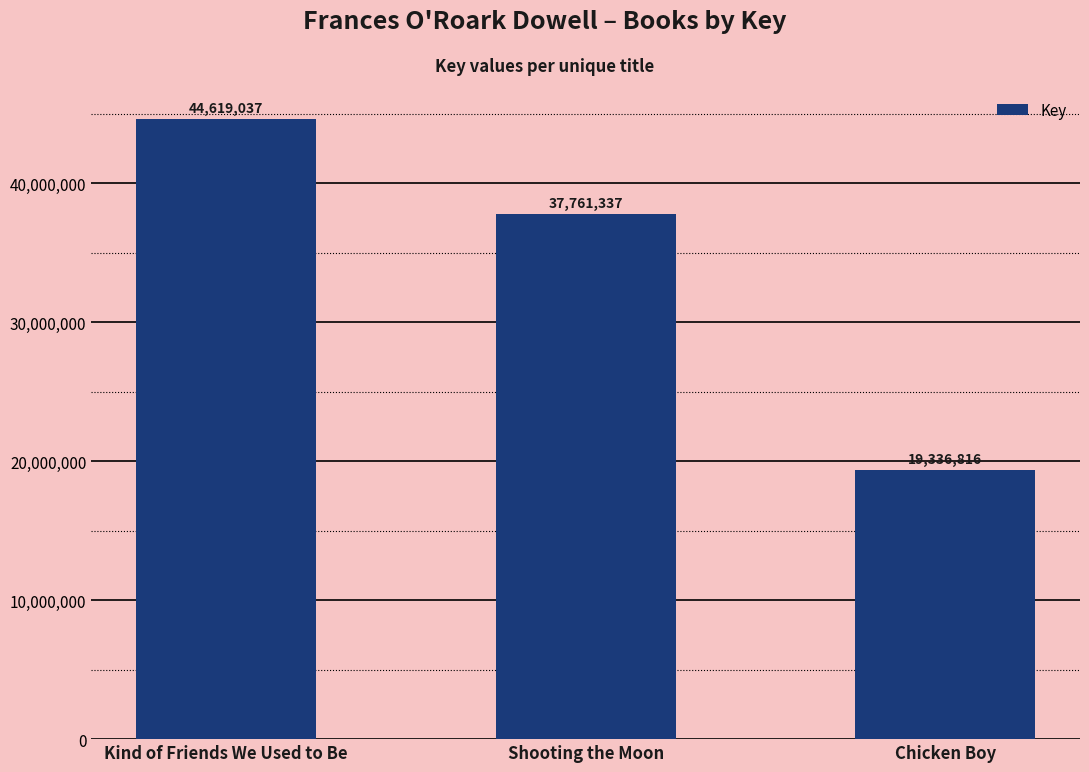

What is the label of the 1st bar from the left?

Kind of Friends We Used to Be